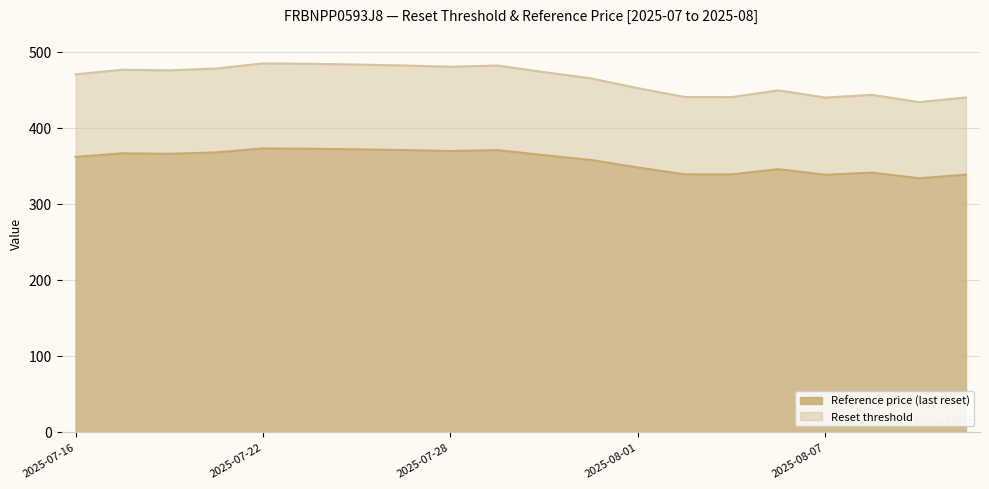

Where does the Reset threshold series first go above 473?

2025-07-17